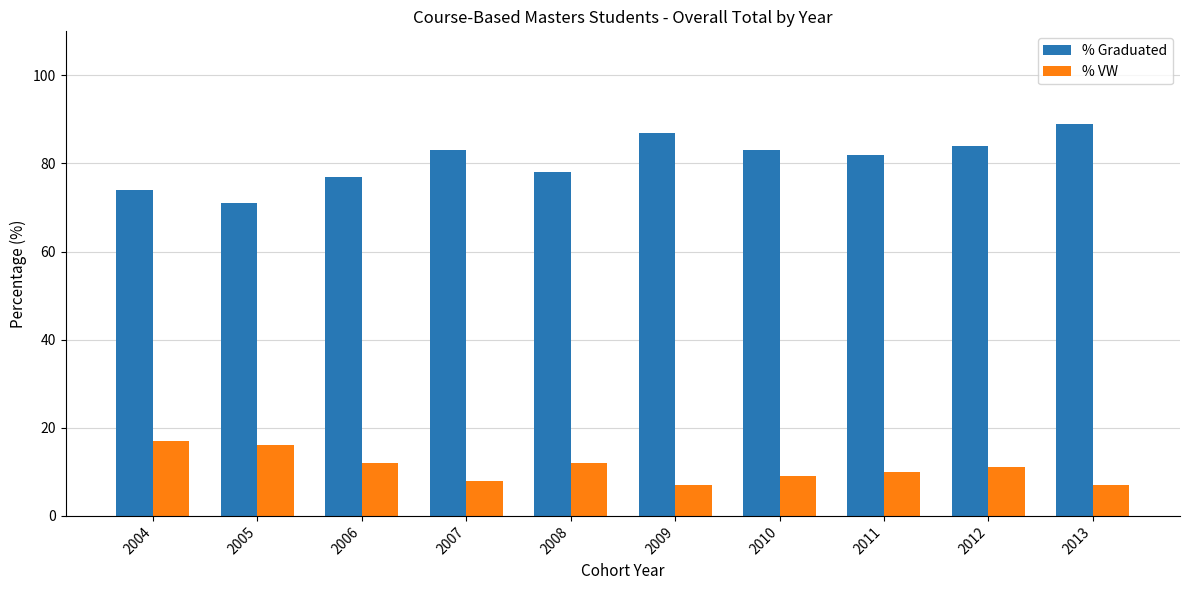

What is the average value of the % VW series?

11